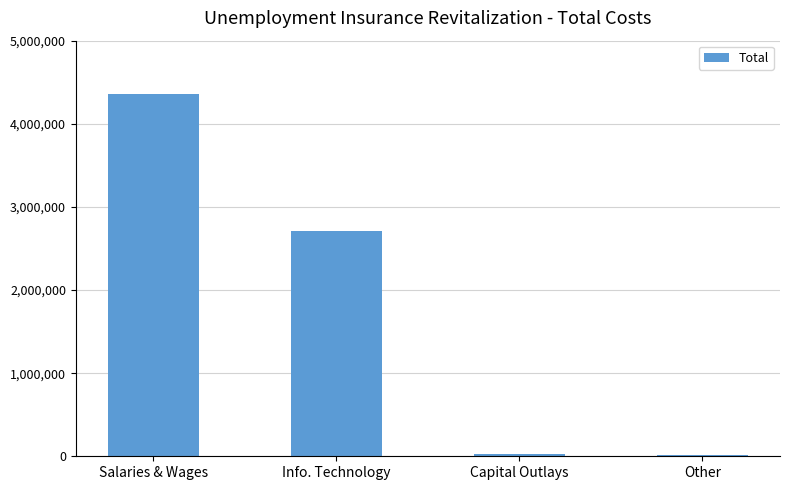

The value at Salaries & Wages is 4352920. True or false?

True